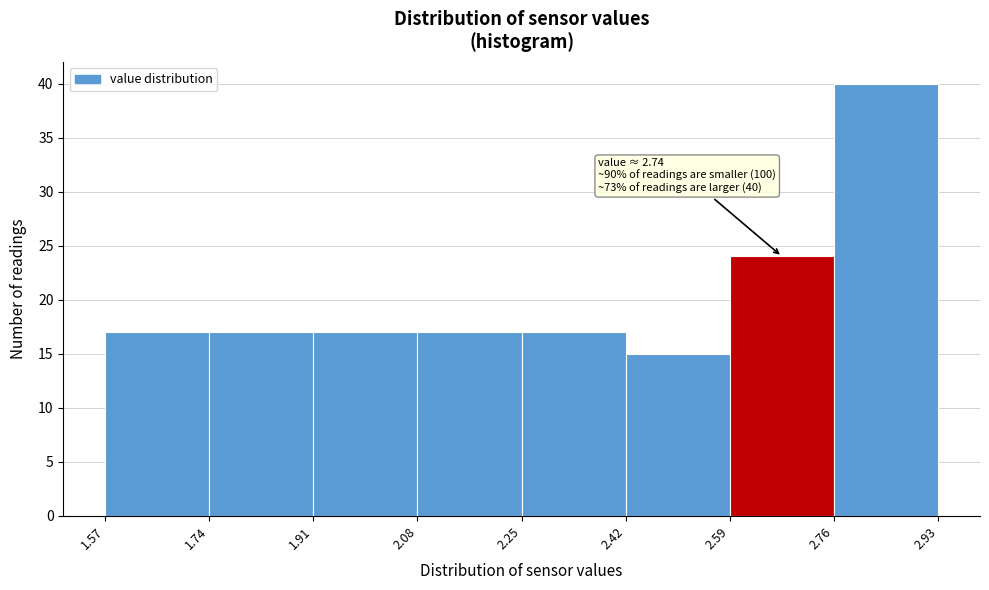

Which range on the x-axis has the tallest bar?

2.76 to 2.93